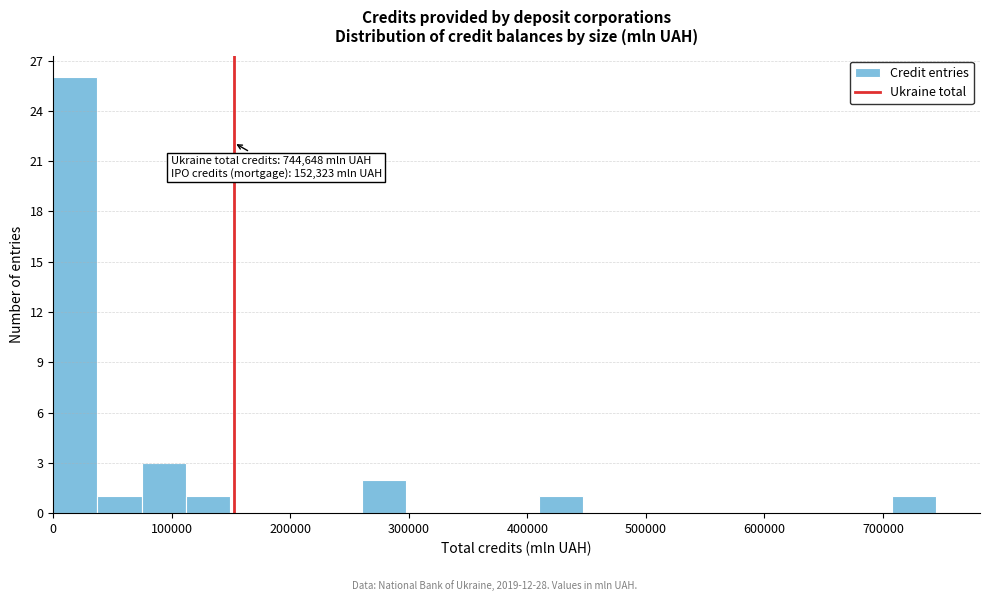

Around what value on the x-axis is the tallest bar? Give the approximate position of its centre, as read against the axis.

20000